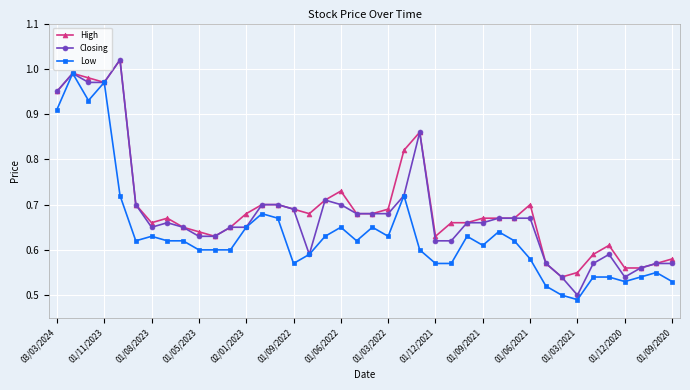

At how many categories does at least one series exceed 0?

40